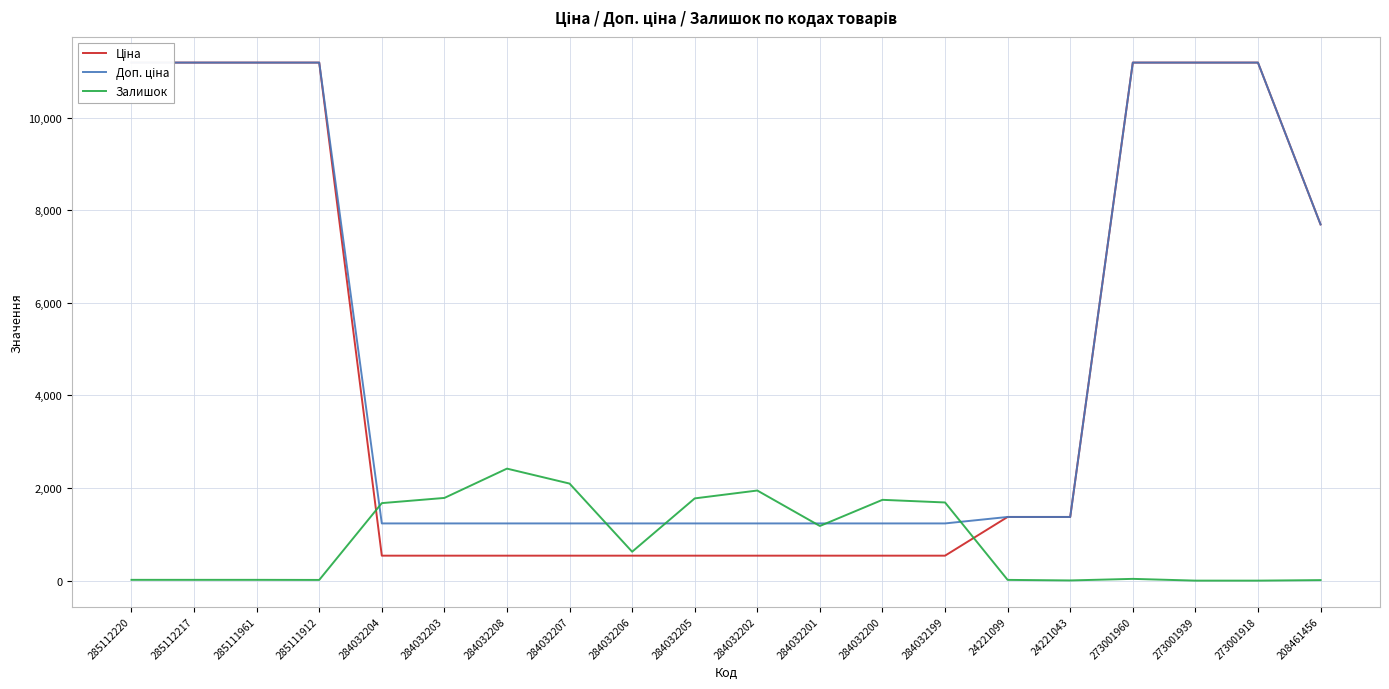

Is this an area chart (filled region under the line)?

No